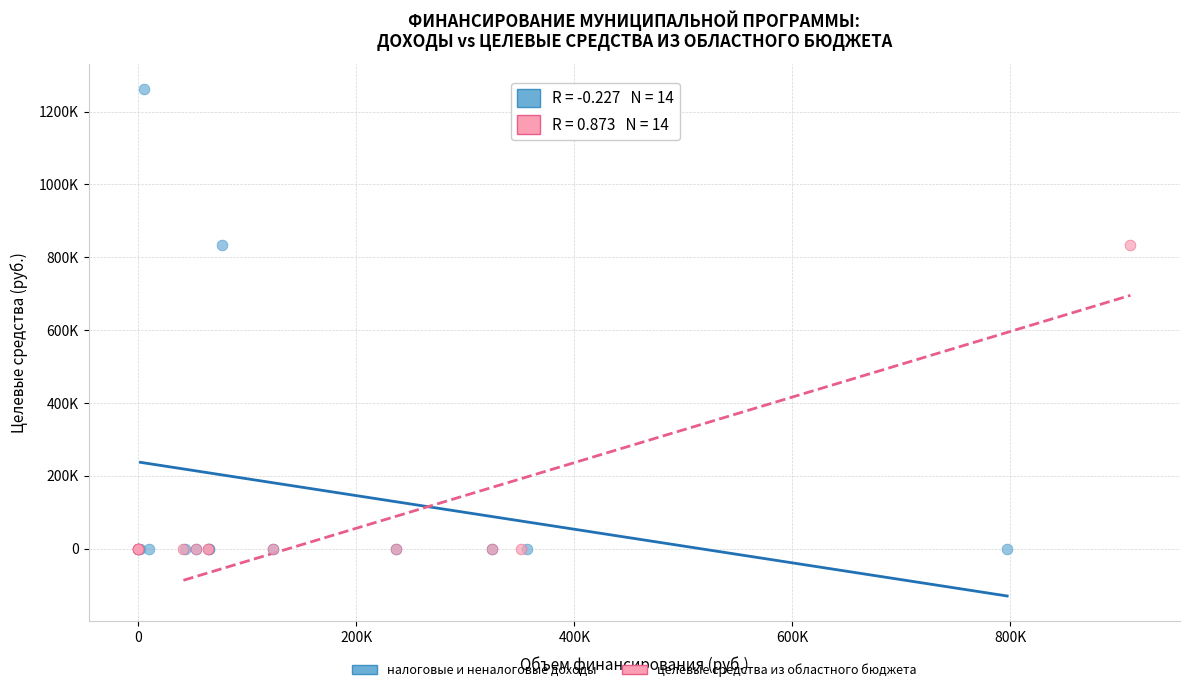

What are all the series names shown in the legend?

налоговые и неналоговые доходы, целевые средства из областного бюджета